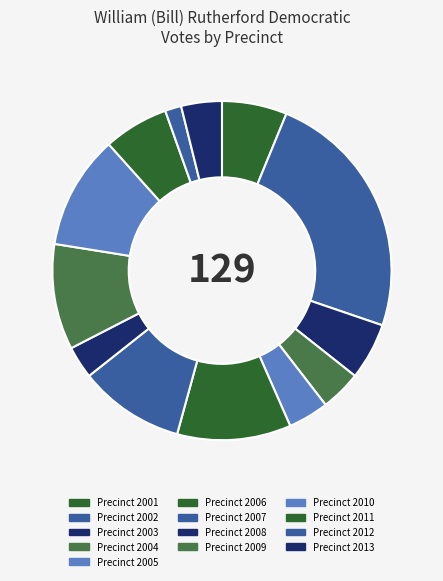

Does Precinct 2008 account for over 50% of the chart?

No